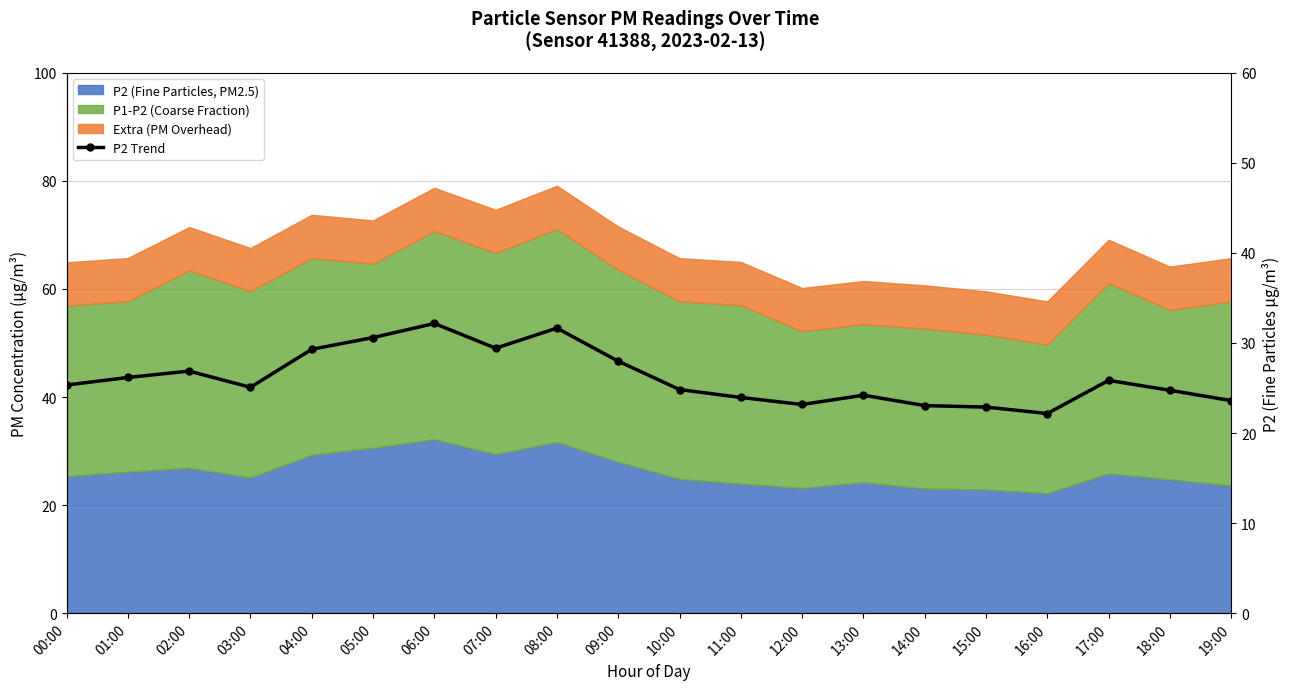

What is the value of the 5th point from the left?

29.3